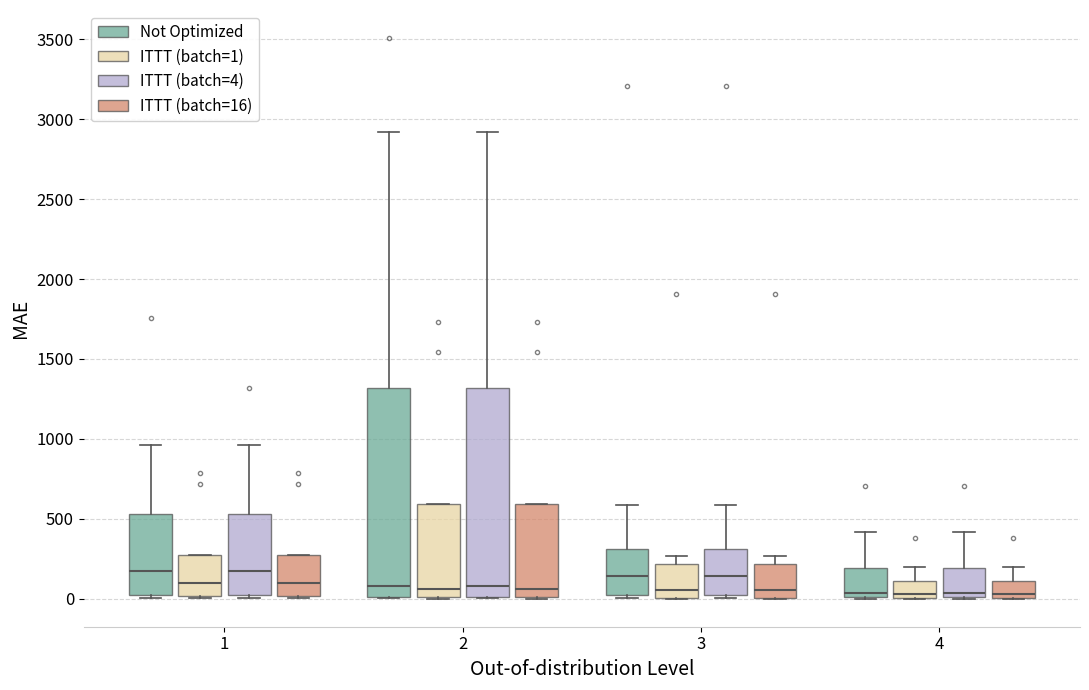

Reading left to right, read every box against the y-axis: the position of its median line, the range the box covers, and the ends of its whiskers. The values are not printed on the chart, so give them approximately, as read against the axis.

1 (Not Optimized): median 150, box 0 to 550, whiskers 0 to 950
1 (ITTT (batch=1)): median 100, box 0 to 300, whiskers 0 to 300
1 (ITTT (batch=4)): median 150, box 0 to 550, whiskers 0 to 950
1 (ITTT (batch=16)): median 100, box 0 to 300, whiskers 0 to 300
2 (Not Optimized): median 100, box 0 to 1300, whiskers 0 to 2900
2 (ITTT (batch=1)): median 50, box 0 to 600, whiskers 0 to 600
2 (ITTT (batch=4)): median 100, box 0 to 1300, whiskers 0 to 2900
2 (ITTT (batch=16)): median 50, box 0 to 600, whiskers 0 to 600
3 (Not Optimized): median 150, box 0 to 300, whiskers 0 (just below the box's lower edge) to 600
3 (ITTT (batch=1)): median 50, box 0 to 200, whiskers 0 to 250
3 (ITTT (batch=4)): median 150, box 0 to 300, whiskers 0 (just below the box's lower edge) to 600
3 (ITTT (batch=16)): median 50, box 0 to 200, whiskers 0 to 250
4 (Not Optimized): median 50, box 0 to 200, whiskers 0 to 400
4 (ITTT (batch=1)): median 50, box 0 to 100, whiskers 0 to 200
4 (ITTT (batch=4)): median 50, box 0 to 200, whiskers 0 to 400
4 (ITTT (batch=16)): median 50, box 0 to 100, whiskers 0 to 200